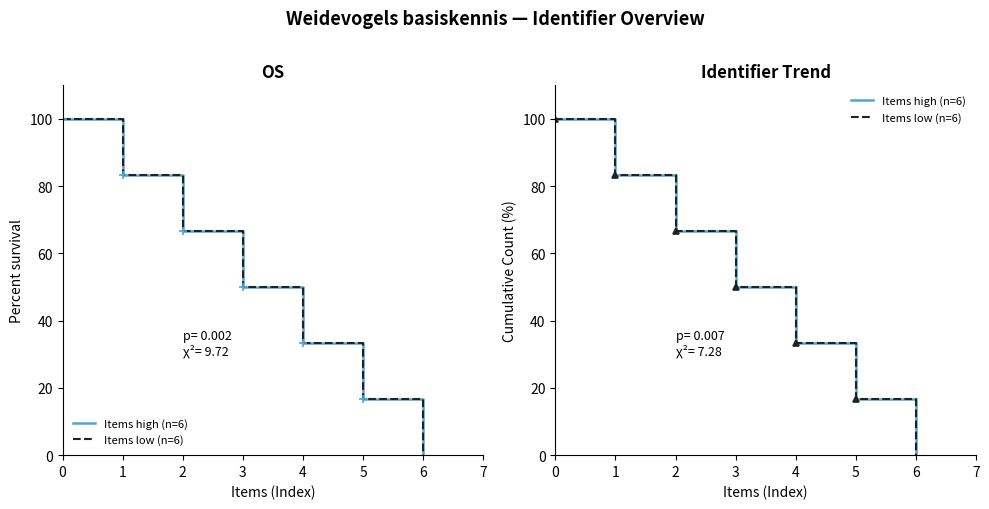

What is the difference between the maximum and second lowest values in the Items low (n=6) series?

83.3